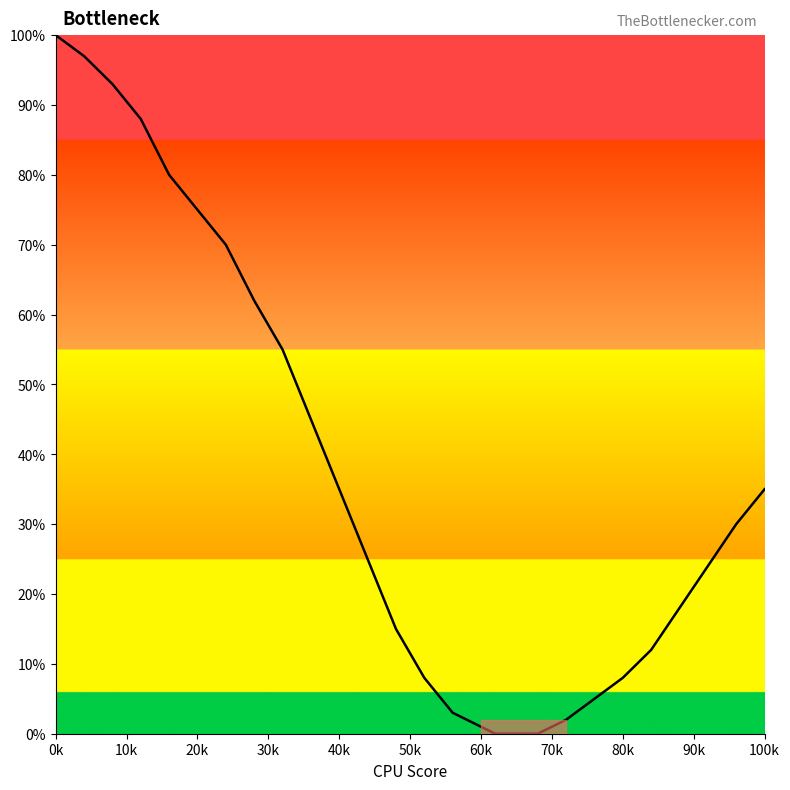

What is the maximum value shown in the chart?

100